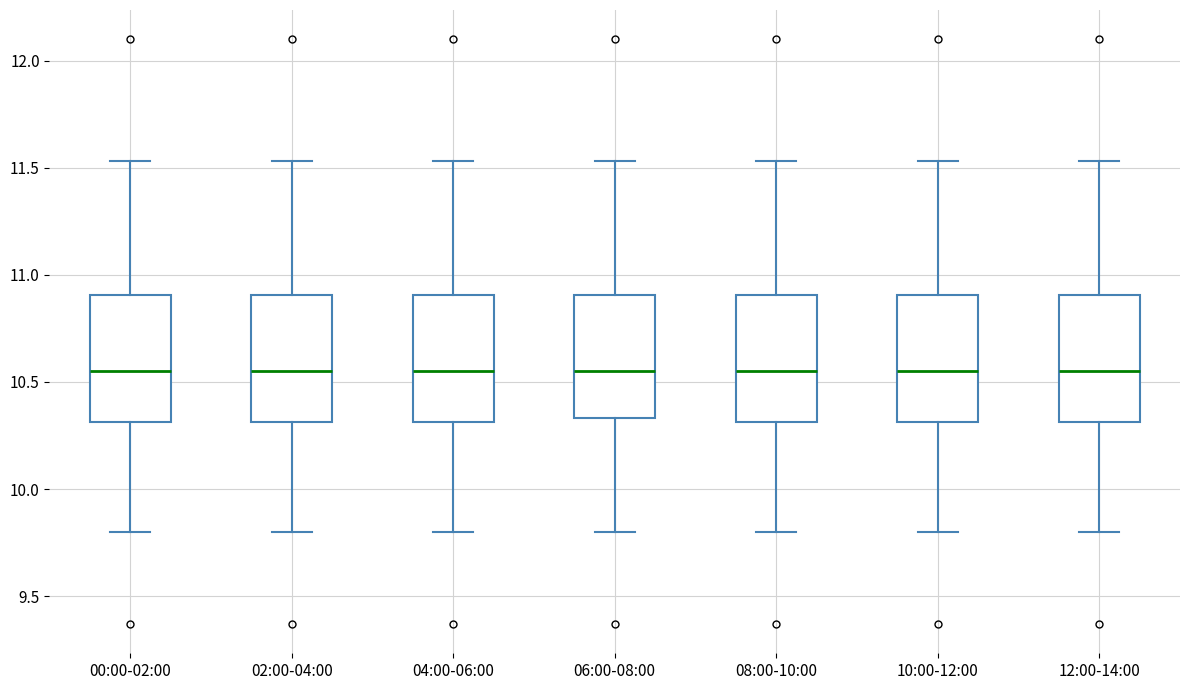

Where is the lower edge of the box for 08:00-10:00 on the y-axis? The values are not printed on the chart, so give them approximately, as read against the axis.

10.30